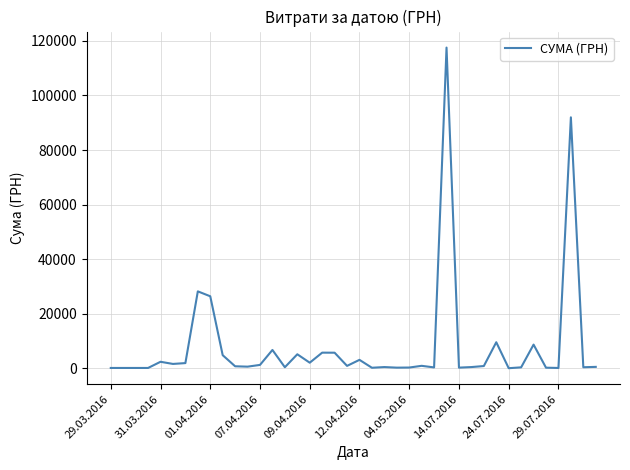

What is the greatest value displayed?

117568.8